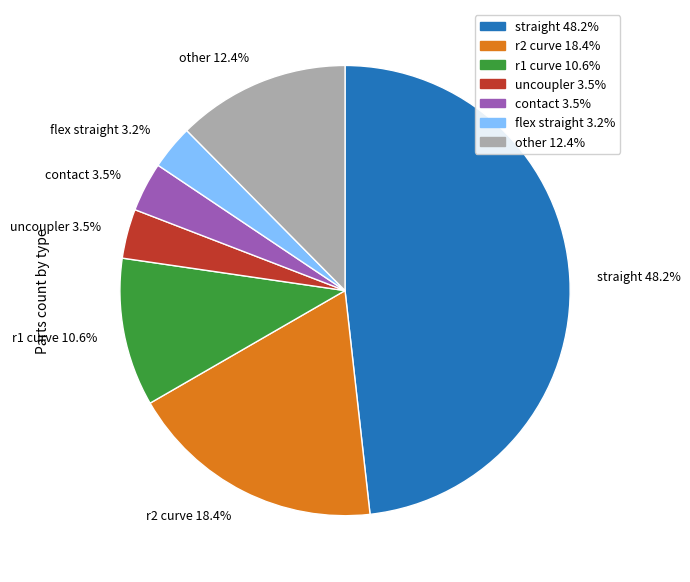

To the nearest percent, what is the average slice percentage?

14%